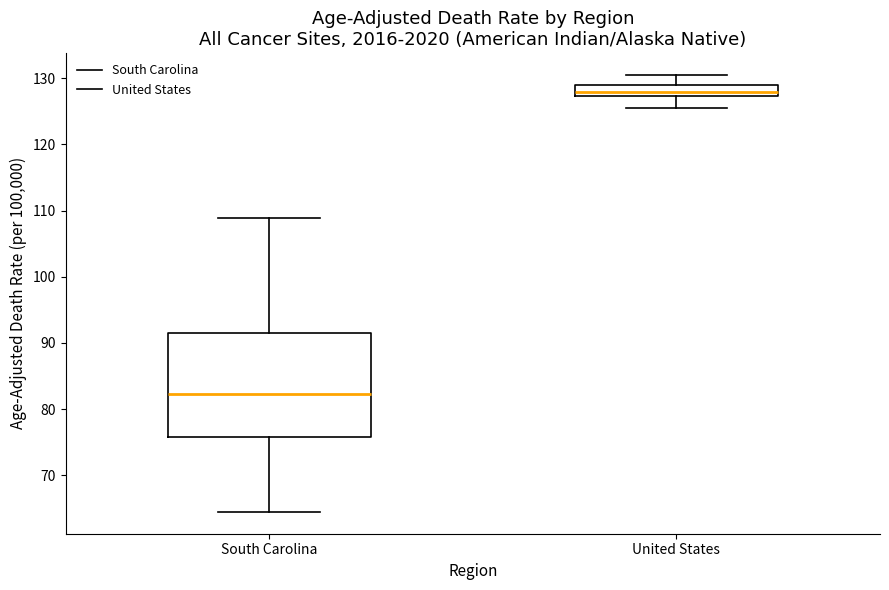

Where does the lower whisker of the box for South Carolina end on the y-axis? The values are not printed on the chart, so give them approximately, as read against the axis.

64